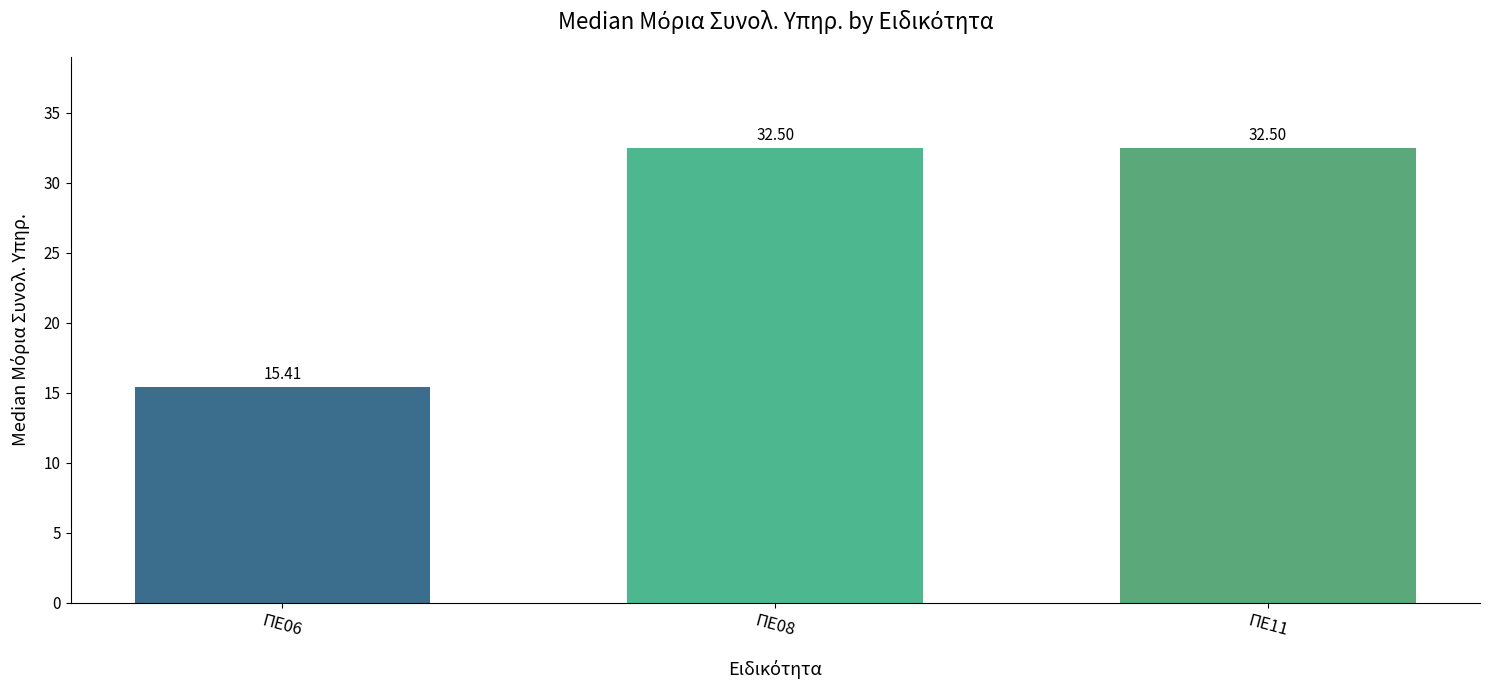

The chart shows a value of 43.9 at ΠΕ11. True or false?

False